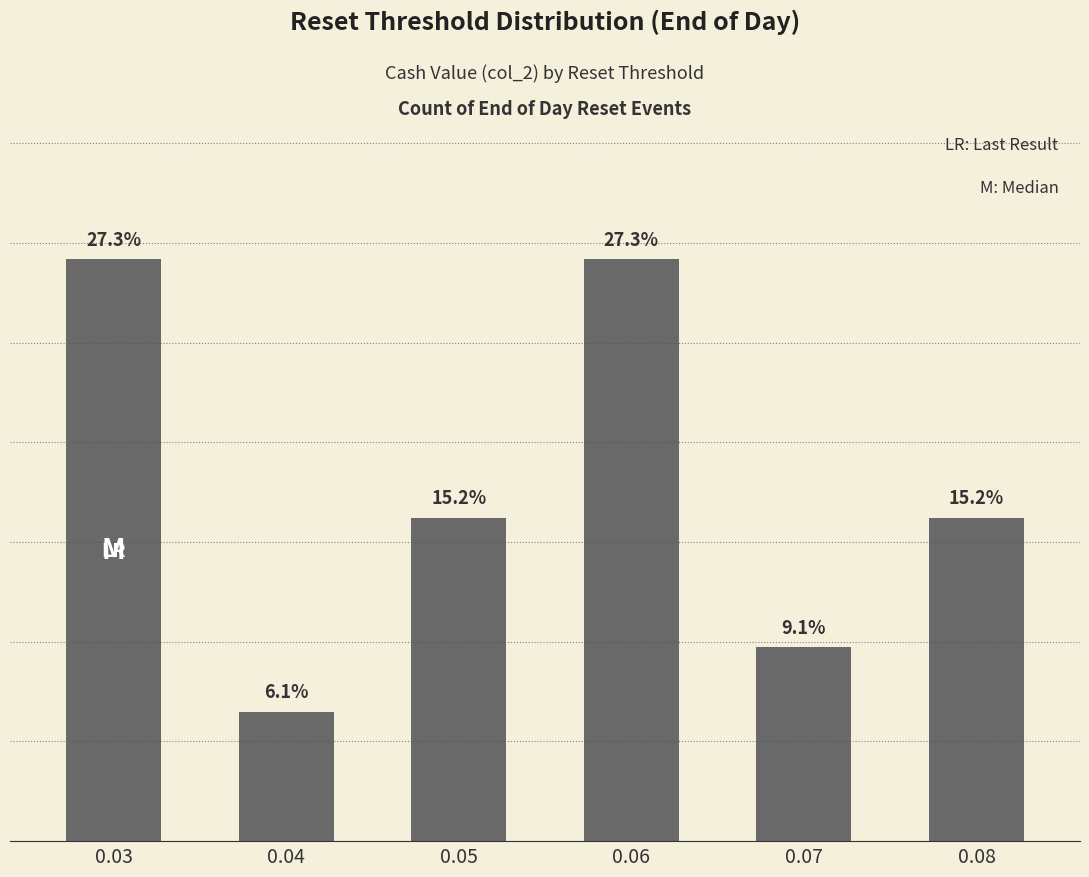

The value at 0.04 is 6.1. True or false?

True